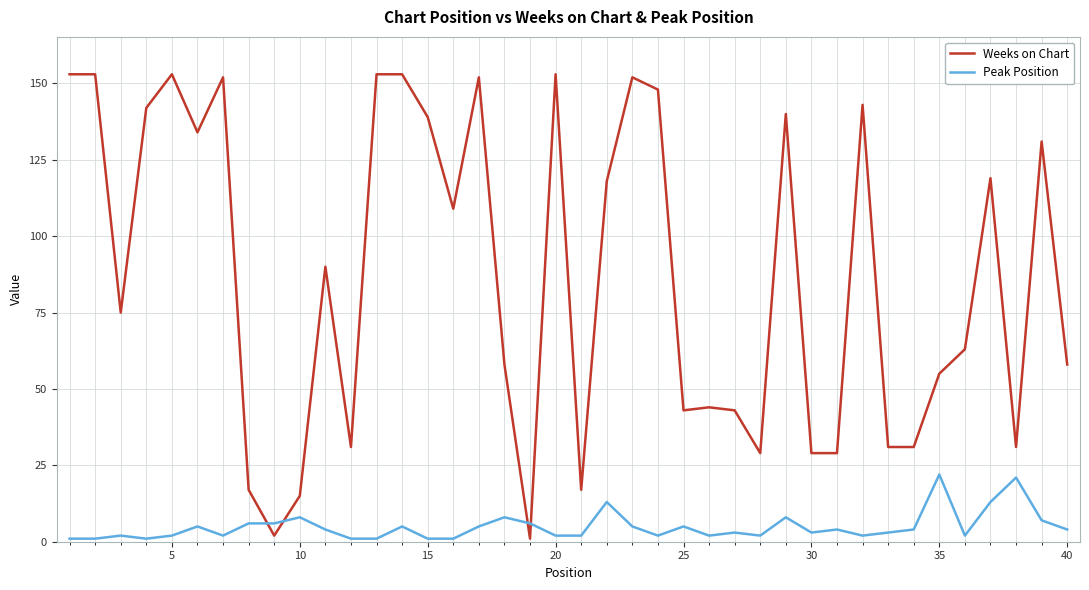

After their last crossing, which series has the higher values: Peak Position or Weeks on Chart?

Weeks on Chart